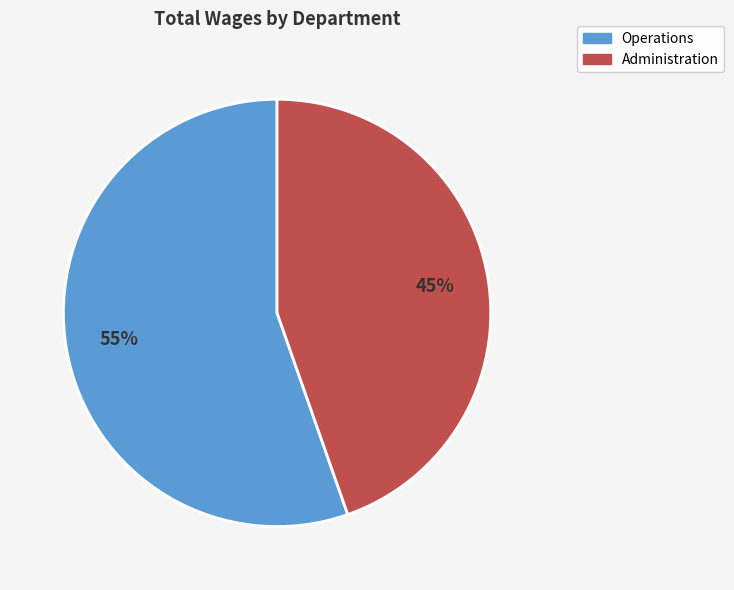

Do Operations and Administration together represent more than half of the pie?

Yes